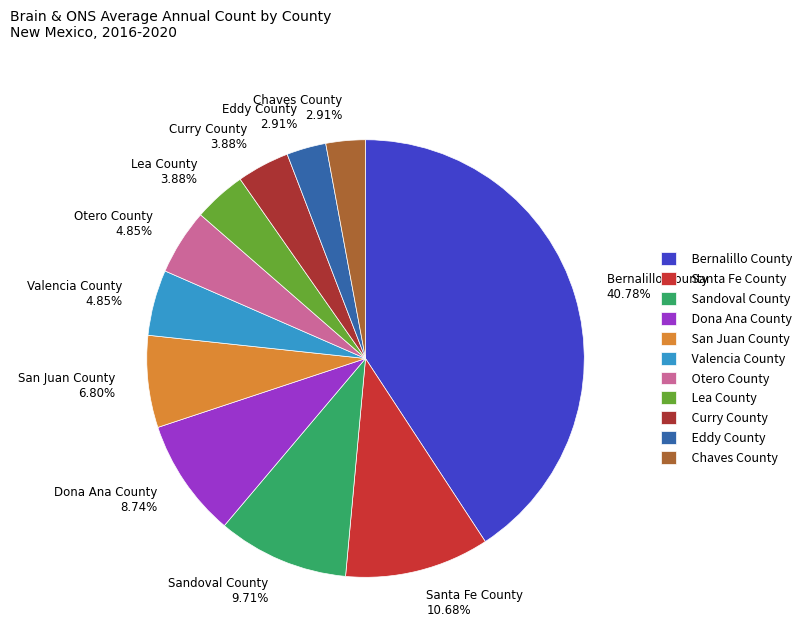

How many slices are in this pie chart?

11